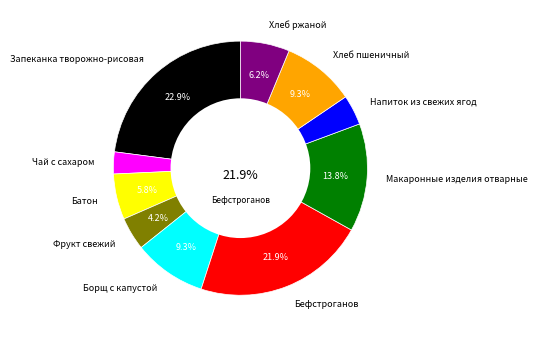

Between Хлеб ржаной and Макаронные изделия отварные, which is larger?

Макаронные изделия отварные